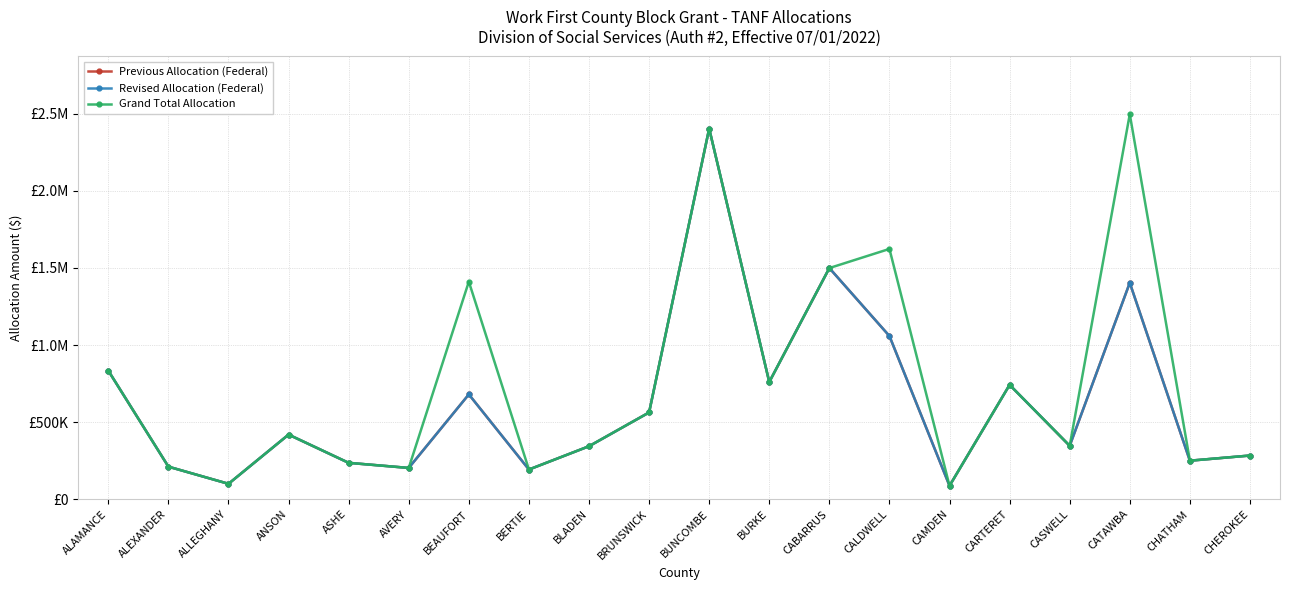

What is the difference between the maximum and second lowest values in the Grand Total Allocation series?

2398188